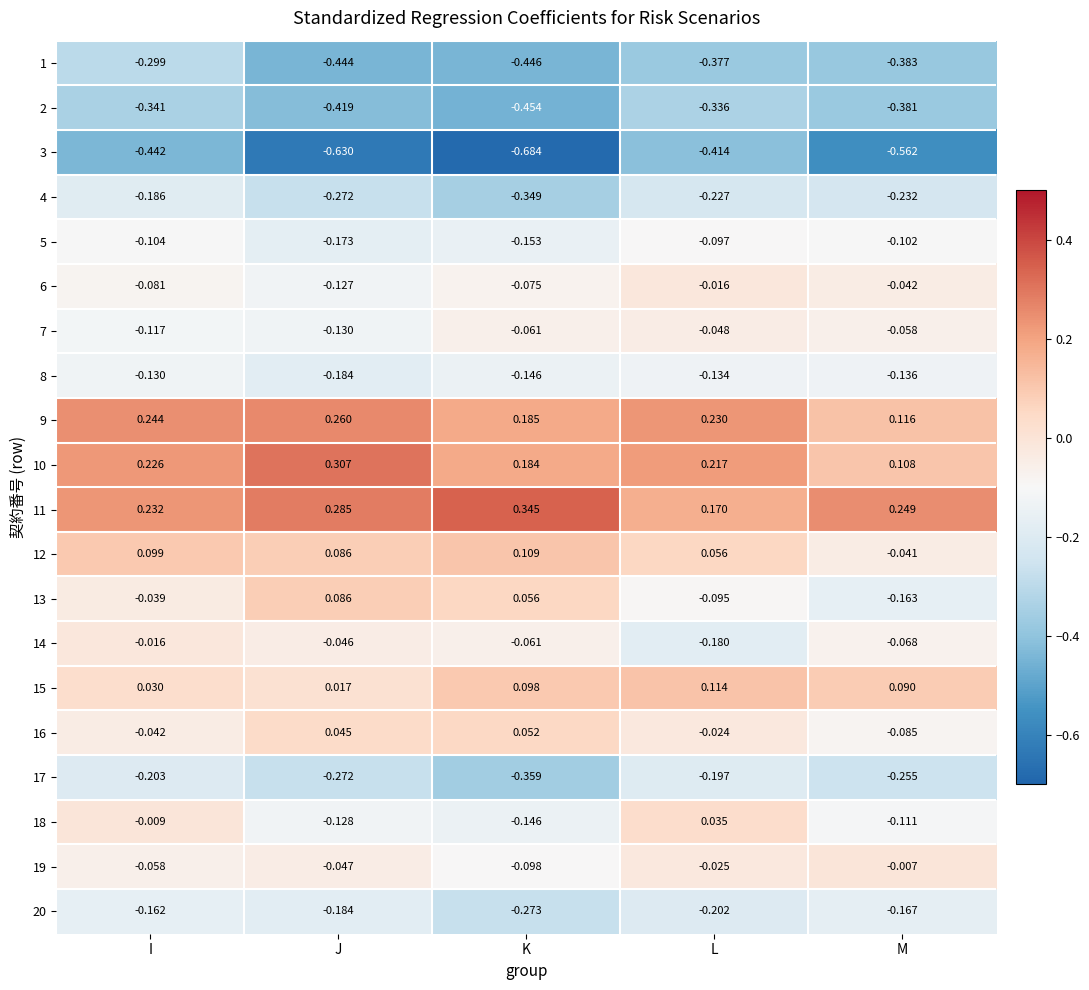

At which label does 5 reach its minimum?

J